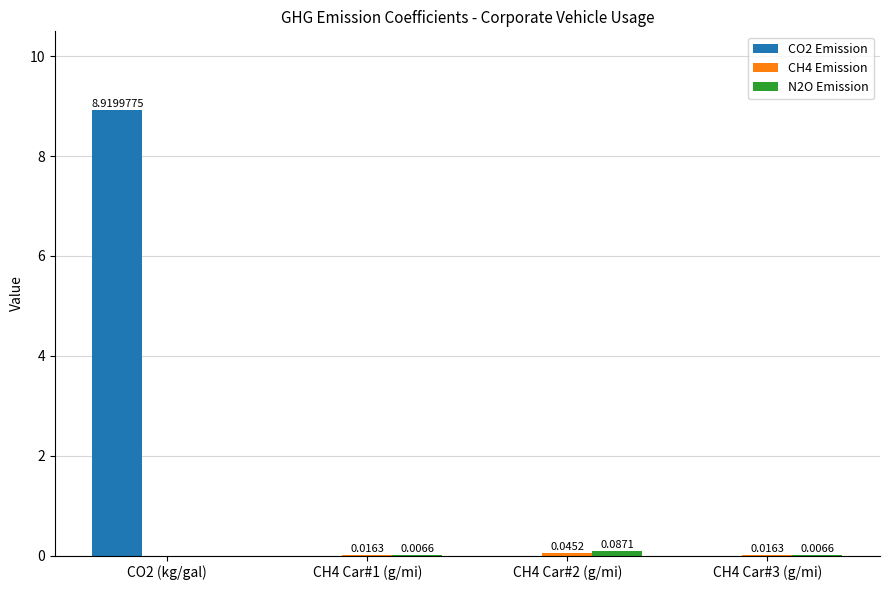

Which series changed the most between CO2 (kg/gal) and CH4 Car#2 (g/mi)?

CO2 Emission